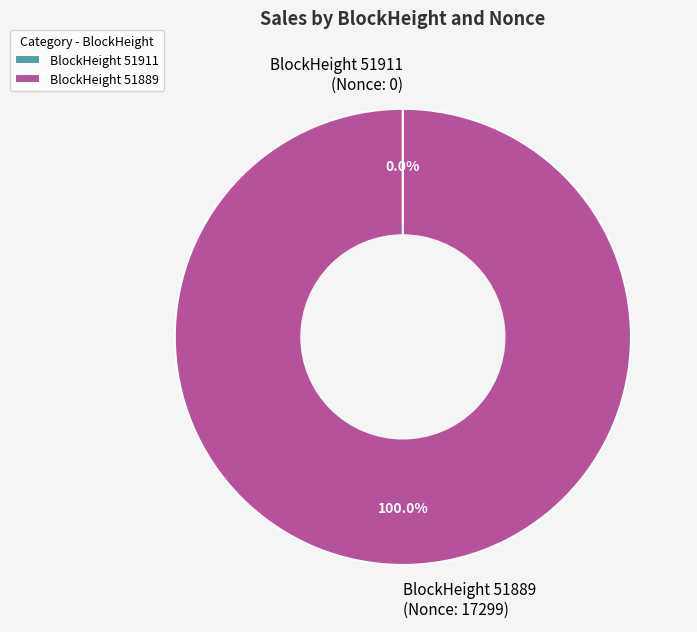

Is there a majority slice in this chart?

Yes